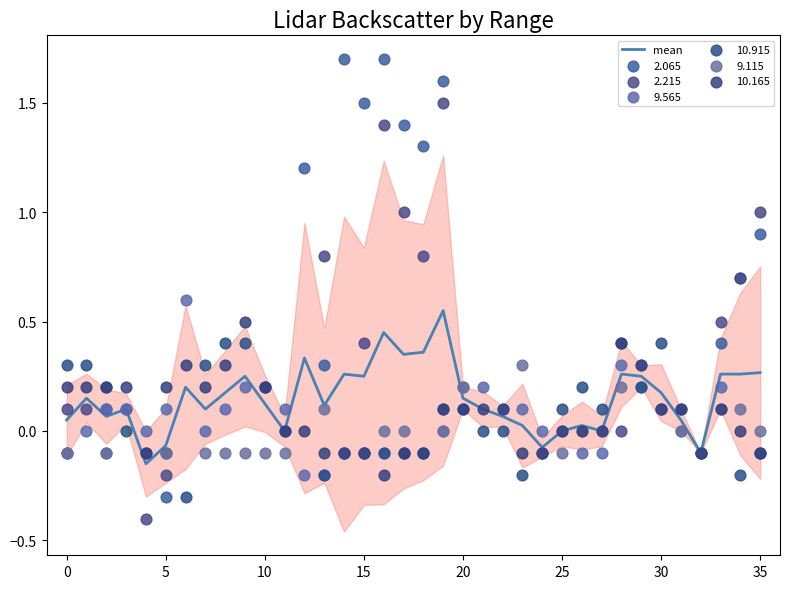

True or false: mean has a value of 0.1 at 30.

False